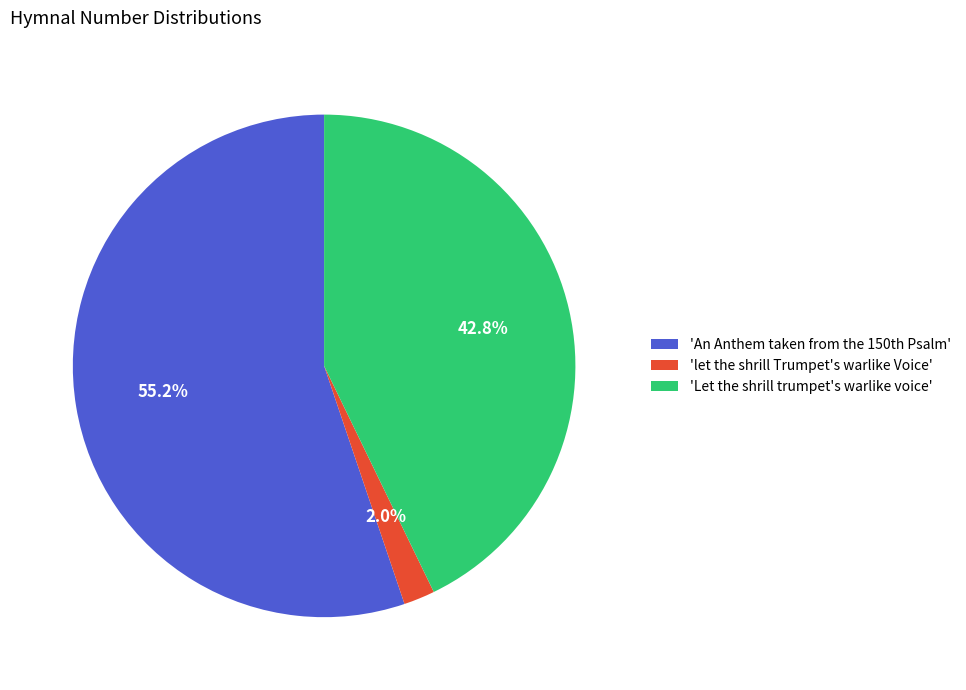

Rank the categories by value from lowest to highest.

'let the shrill Trumpet's warlike Voice', 'Let the shrill trumpet's warlike voice', 'An Anthem taken from the 150th Psalm'